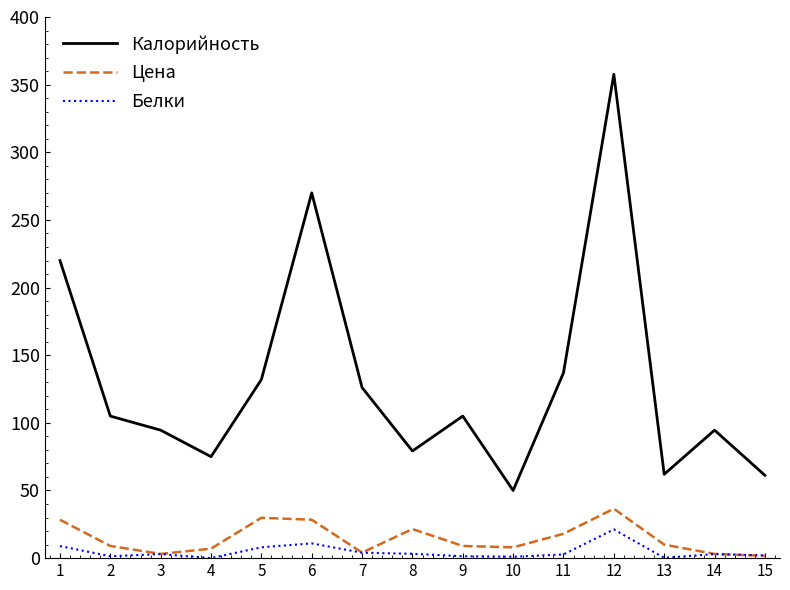

The Цена series shows 30.2 at 11. True or false?

False